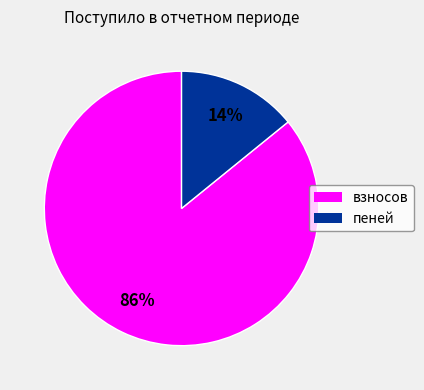

Between пеней and взносов, which is larger?

взносов